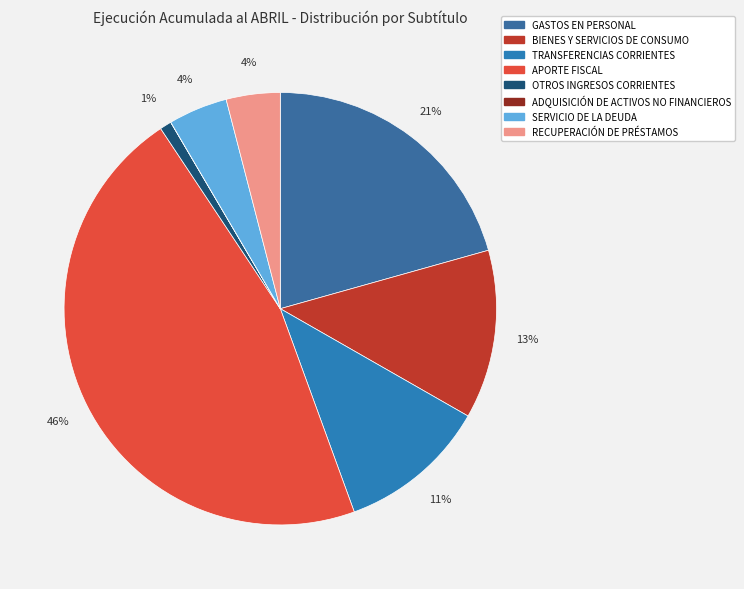

What portion of the pie excludes BIENES Y SERVICIOS DE CONSUMO?

87.4%